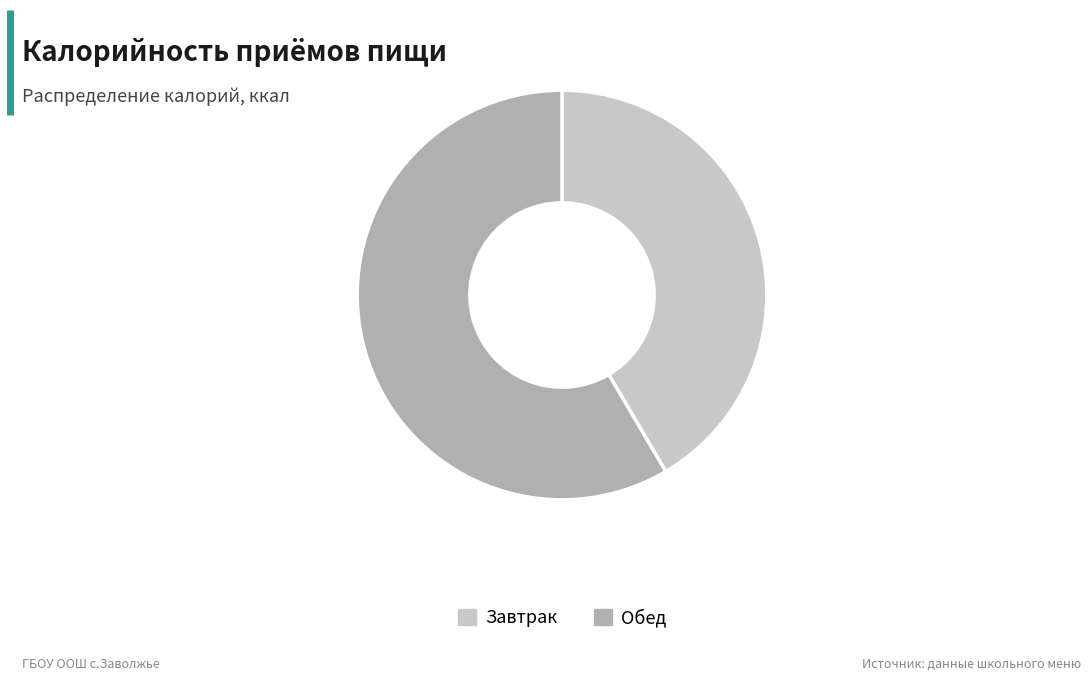

What is the ratio of the value at Обед to the value at Завтрак?

1.4